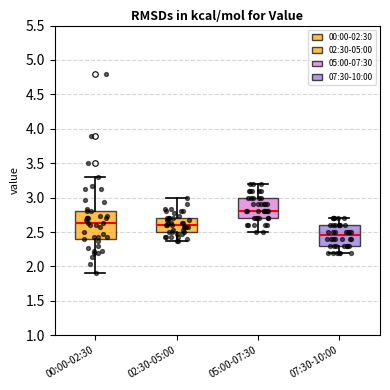

Reading left to right, transcribe this box plot: for each box, give where its median line is, the range the box spans, and where its two whiskers end, as read against the y-axis. The values are not printed on the chart, so give them approximately, as read against the axis.

00:00-02:30: median 2.65, box 2.40 to 2.80, whiskers 1.90 to 3.30
02:30-05:00: median 2.60, box 2.50 to 2.70, whiskers 2.35 to 3.00
05:00-07:30: median 2.80, box 2.70 to 3.00, whiskers 2.50 to 3.20
07:30-10:00: median 2.45, box 2.30 to 2.60, whiskers 2.20 to 2.70